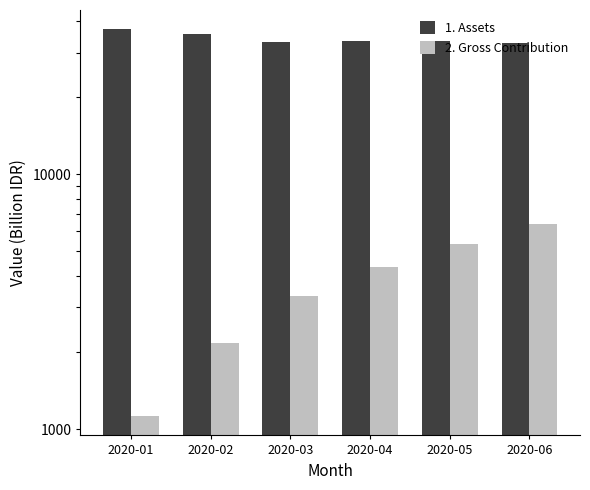

Where does the 2. Gross Contribution series first go above 4313?

2020-04